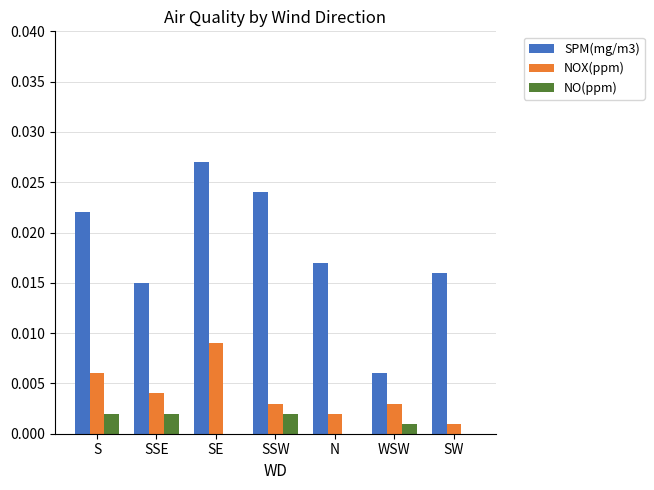

At which category does the chart reach its peak across all series?

SE